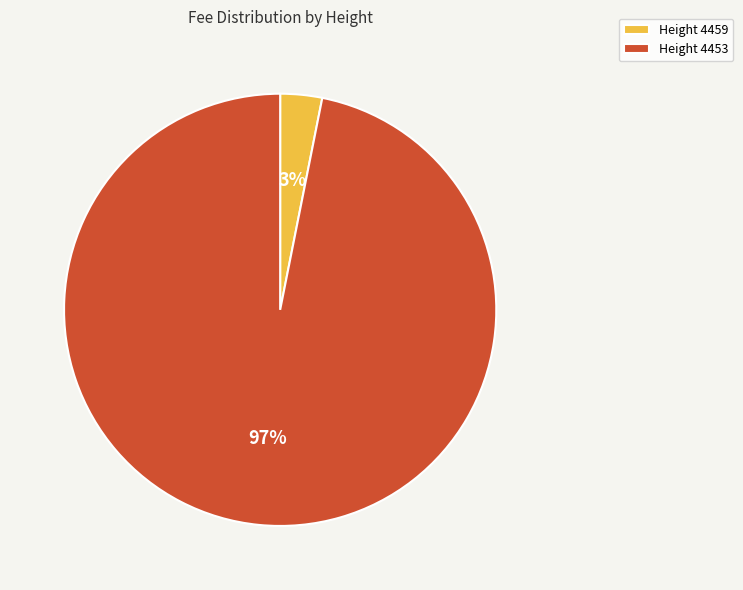

Which slice represents more than half of the pie?

Height 4453